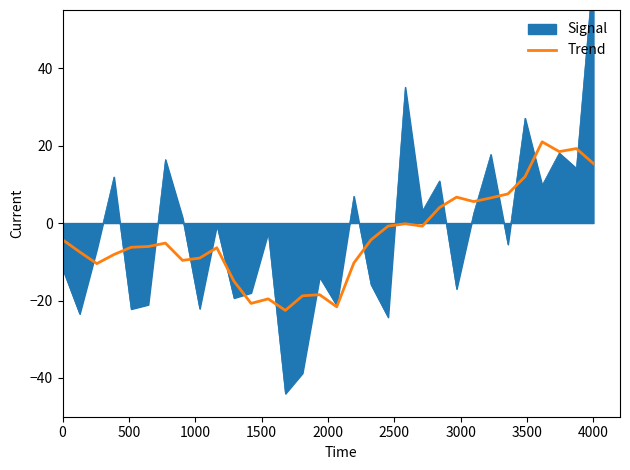

True or false: the data has more than 2 interior local peaks.

True